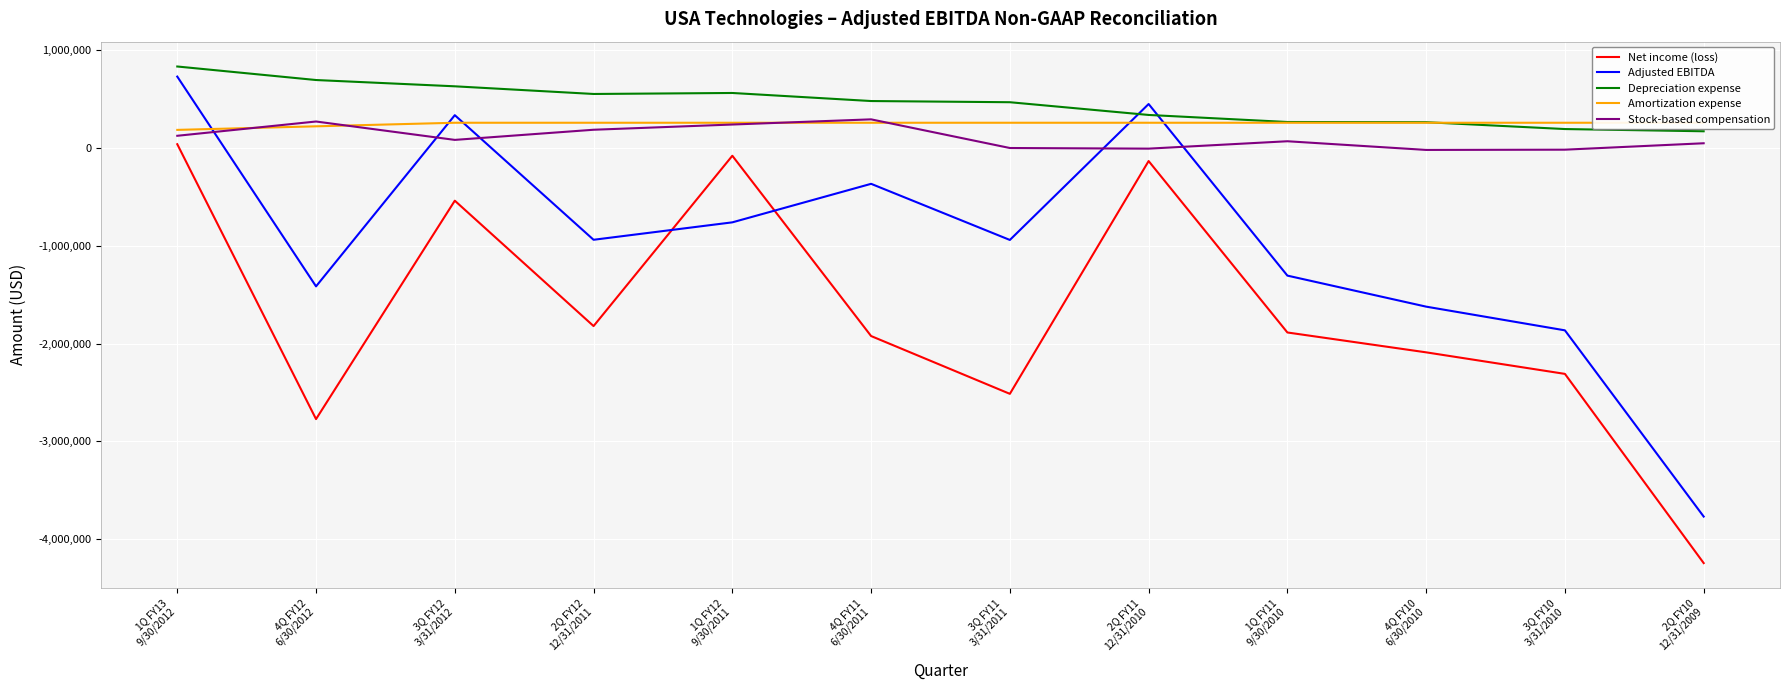

Reading right to left, extract all data points from this chart.

Net income (loss): 2Q FY10
12/31/2009=-4245356	3Q FY10
3/31/2010=-2310138	4Q FY10
6/30/2010=-2089801	1Q FY11
9/30/2010=-1886614	2Q FY11
12/31/2010=-133131	3Q FY11
3/31/2011=-2514268	4Q FY11
6/30/2011=-1923054	1Q FY12
9/30/2011=-78954	2Q FY12
12/31/2011=-1821061	3Q FY12
3/31/2012=-538618	4Q FY12
6/30/2012=-2772605	1Q FY13
9/30/2012=39140
Adjusted EBITDA: 2Q FY10
12/31/2009=-3769466	3Q FY10
3/31/2010=-1864758	4Q FY10
6/30/2010=-1622376	1Q FY11
9/30/2010=-1304960	2Q FY11
12/31/2010=450126	3Q FY11
3/31/2011=-940170	4Q FY11
6/30/2011=-366069	1Q FY12
9/30/2011=-760088	2Q FY12
12/31/2011=-938400	3Q FY12
3/31/2012=336029	4Q FY12
6/30/2012=-1414879	1Q FY13
9/30/2012=730707
Depreciation expense: 2Q FY10
12/31/2009=171441	3Q FY10
3/31/2010=194169	4Q FY10
6/30/2010=264273	1Q FY11
9/30/2010=266306	2Q FY11
12/31/2010=338358	3Q FY11
3/31/2011=468611	4Q FY11
6/30/2011=480703	1Q FY12
9/30/2011=563125	2Q FY12
12/31/2011=552990	3Q FY12
3/31/2012=631330	4Q FY12
6/30/2012=695609	1Q FY13
9/30/2012=834006
Amortization expense: 2Q FY10
12/31/2009=258600	3Q FY10
3/31/2010=258600	4Q FY10
6/30/2010=258600	1Q FY11
9/30/2010=258600	2Q FY11
12/31/2010=258600	3Q FY11
3/31/2011=258600	4Q FY11
6/30/2011=258600	1Q FY12
9/30/2011=258600	2Q FY12
12/31/2011=258600	3Q FY12
3/31/2012=258600	4Q FY12
6/30/2012=222100	1Q FY13
9/30/2012=185600
Stock-based compensation: 2Q FY10
12/31/2009=48829	3Q FY10
3/31/2010=-16785	4Q FY10
6/30/2010=-19351	1Q FY11
9/30/2010=69406	2Q FY11
12/31/2010=-6209	3Q FY11
3/31/2011=288	4Q FY11
6/30/2011=293381	1Q FY12
9/30/2011=240453	2Q FY12
12/31/2011=187044	3Q FY12
3/31/2012=83300	4Q FY12
6/30/2012=271303	1Q FY13
9/30/2012=125333